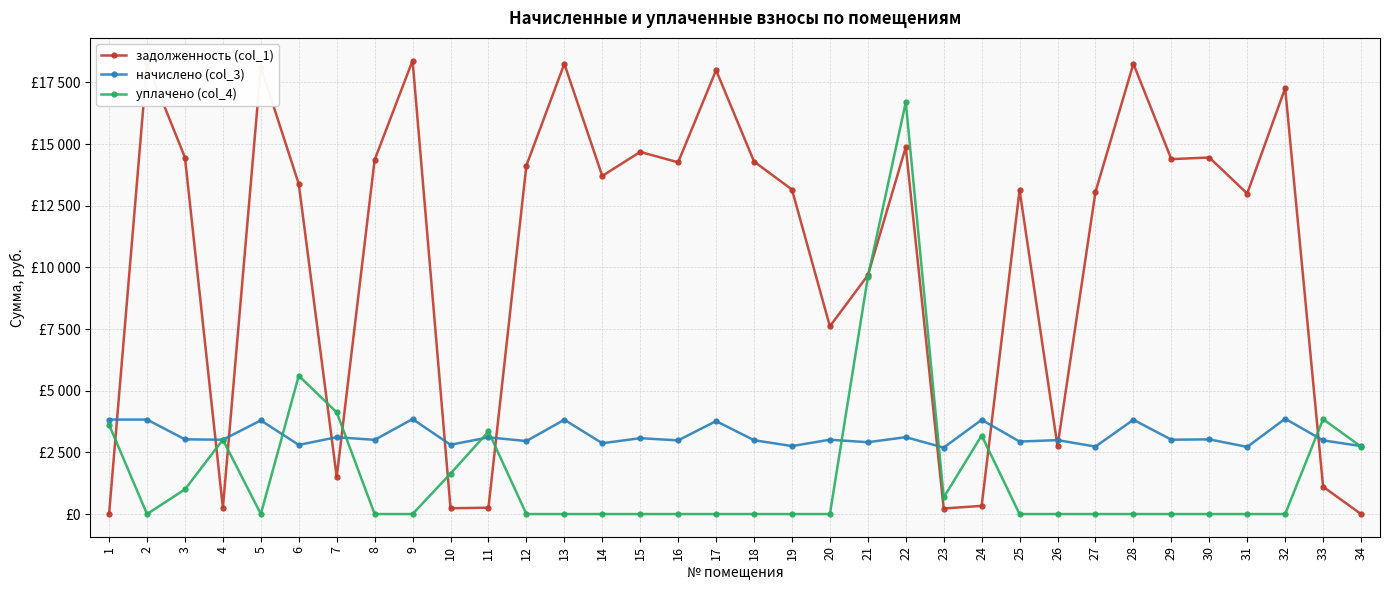

What is the sum of the задолженность (col_1) values at 21 and 10?

9914.2